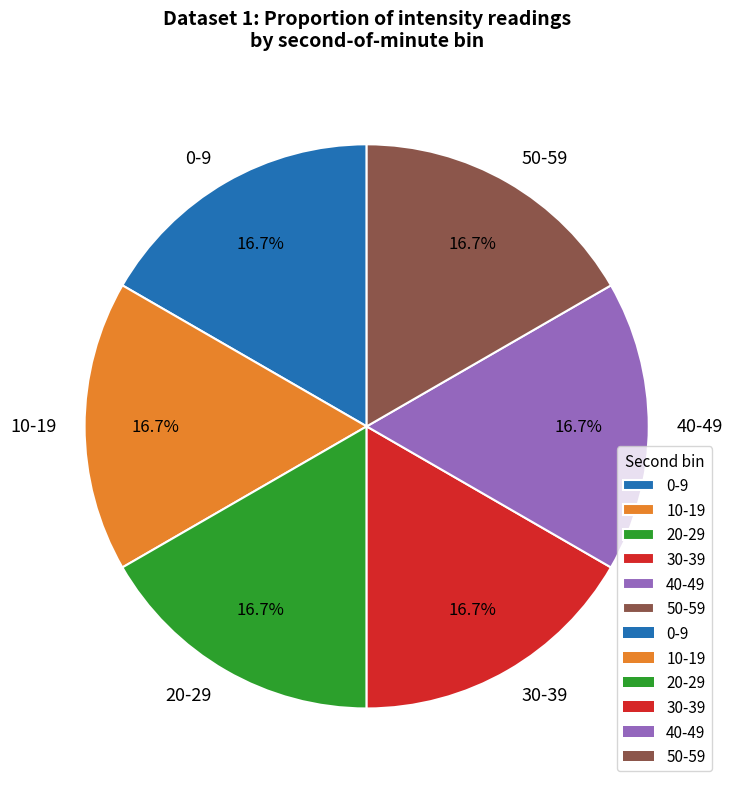

How much of the chart is everything except 50-59?

83.3%